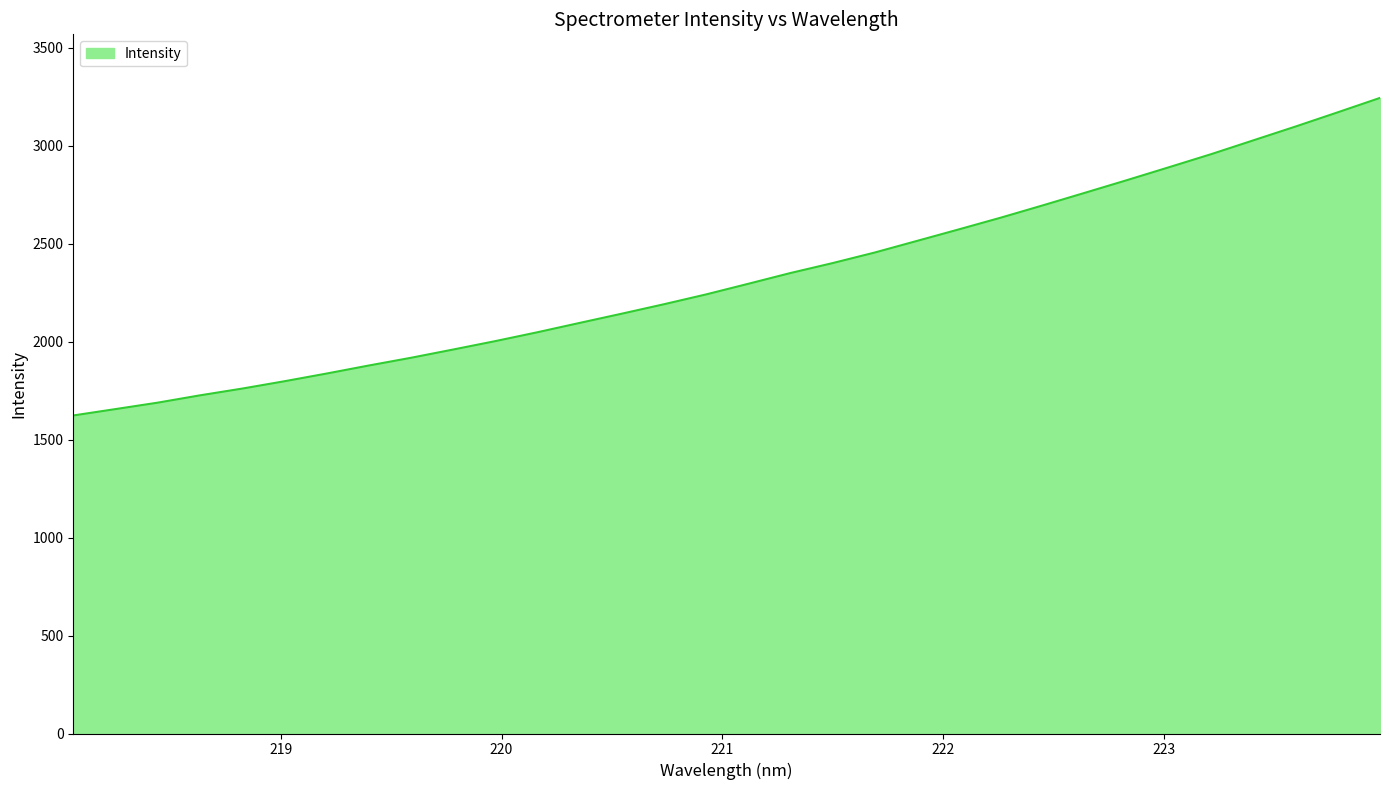

Reading left to right, what are all the values shown in this chart?

1623.1	1655.7	1688.5	1725.8	1760.3	1797.7	1837.0	1878.0	1917.4	1959.5	2002.5	2047.8	2095.4	2142.5	2190.7	2240.9	2295.0	2350.0	2400.6	2454.6	2513.7	2572.9	2633.0	2695.9	2760.1	2824.8	2890.8	2957.5	3027.9	3098.3	3170.7	3244.0